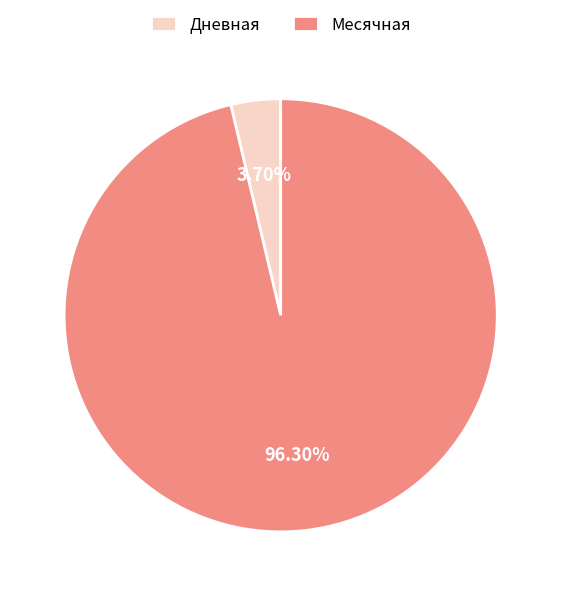

Is Дневная the majority of the pie?

No